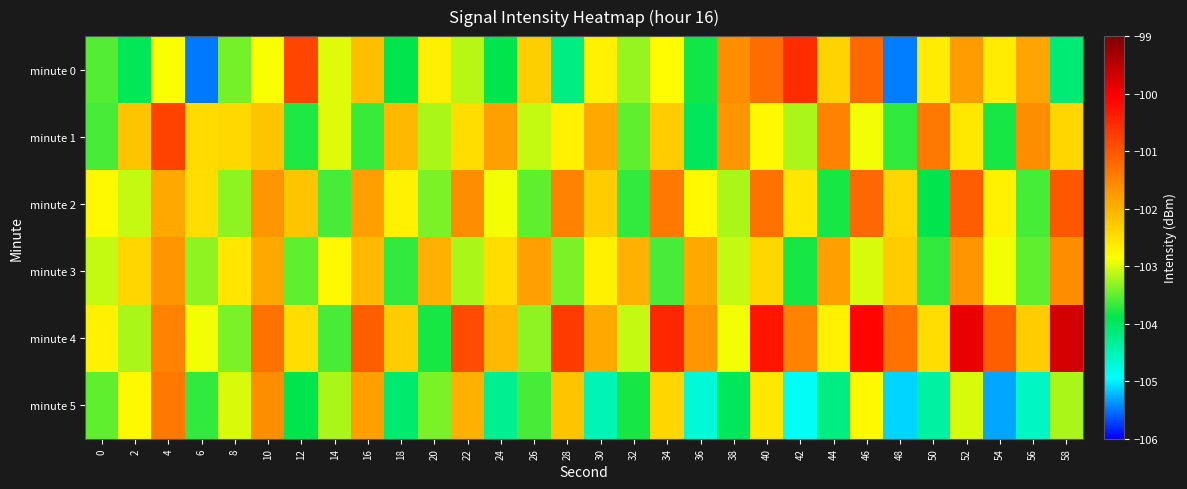

What is the maximum value shown in the chart?

-99.7